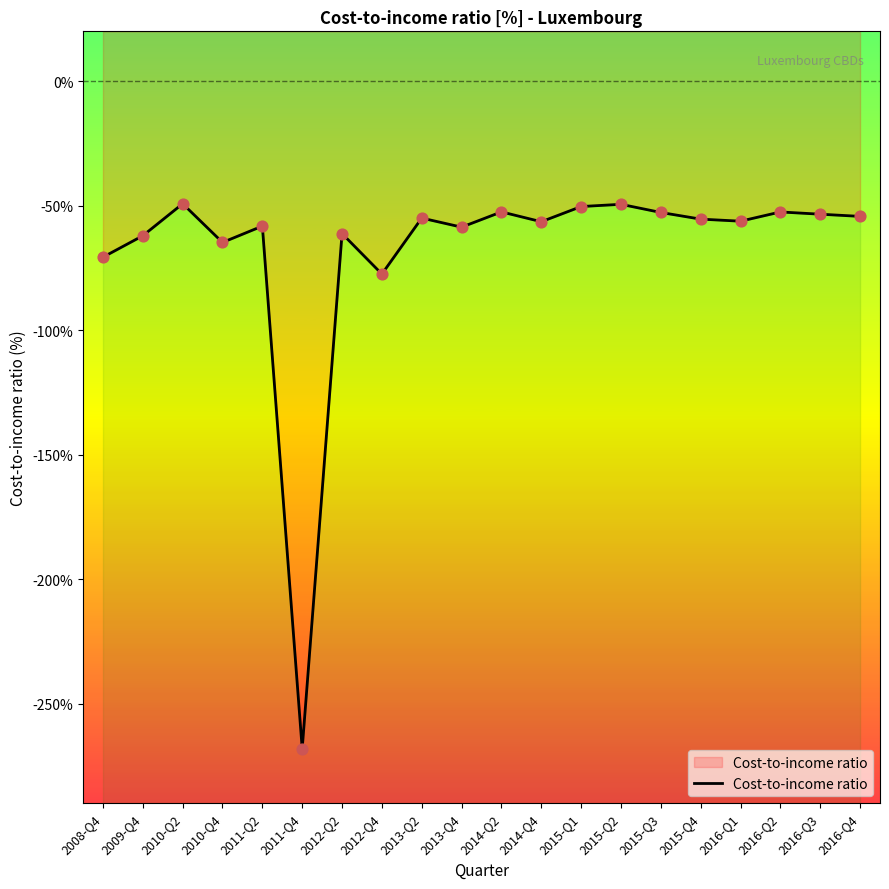

What is the change in value from 2008-Q4 to 2016-Q1?

+14.5